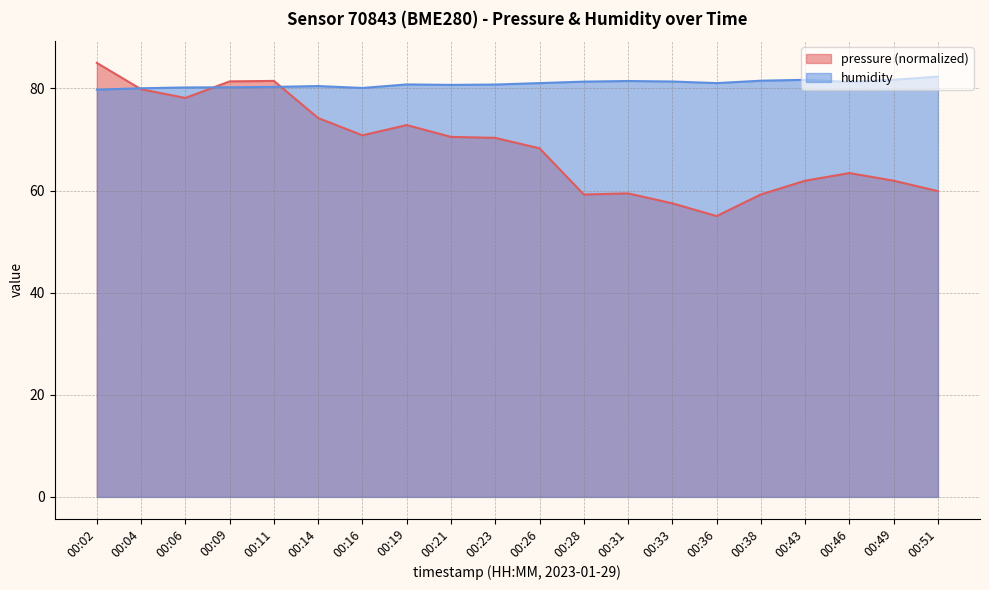

Is it true that pressure equals 59.4 at 00:31?

True